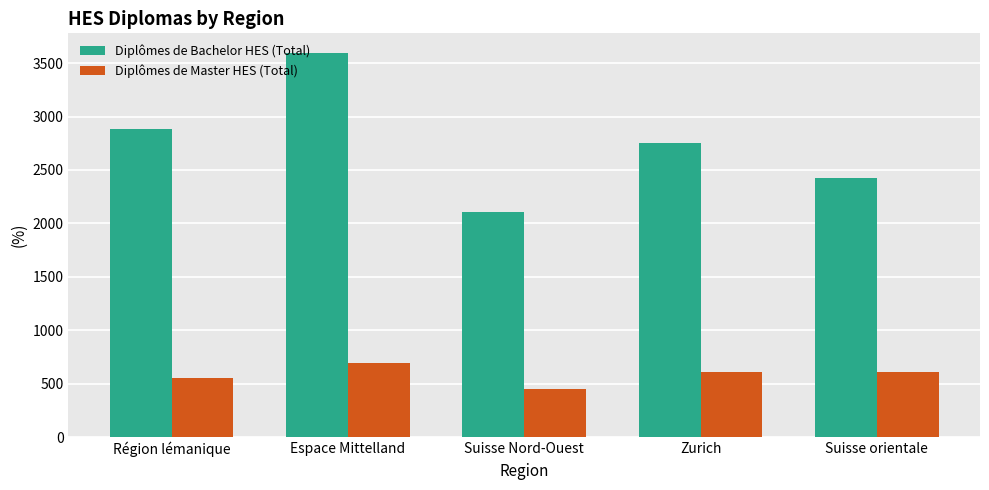

At which category is the sum across all series the highest?

Espace Mittelland